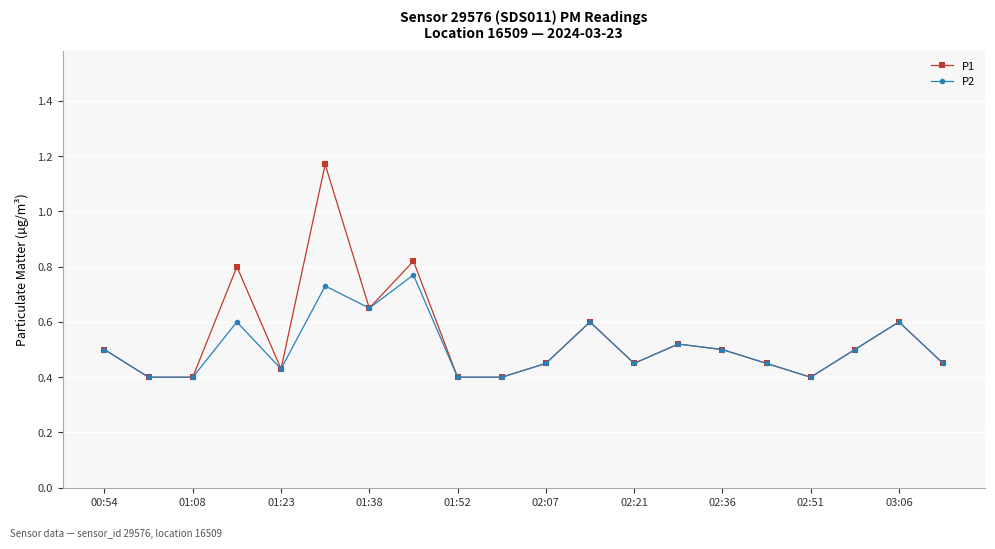

Which series has the largest range (max minus min)?

P1